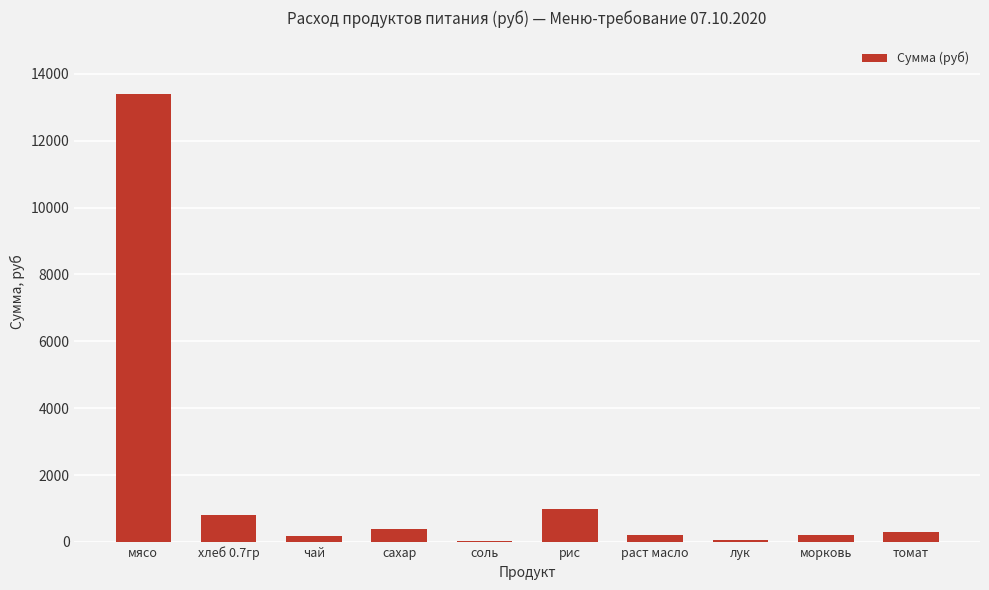

What is the sum of all values?

16508.1